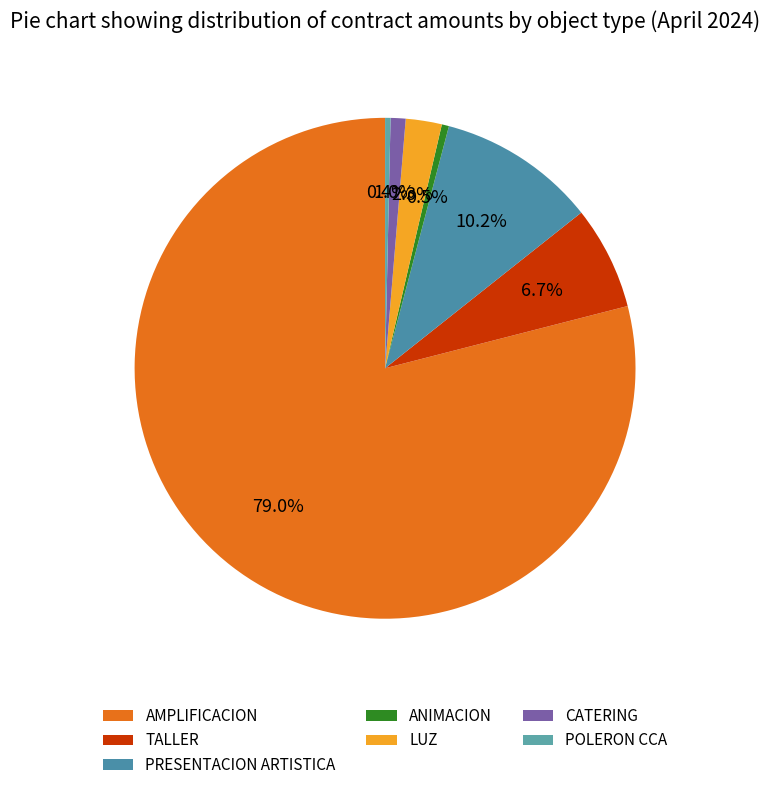

True or false: TALLER accounts for 18% of the total.

False